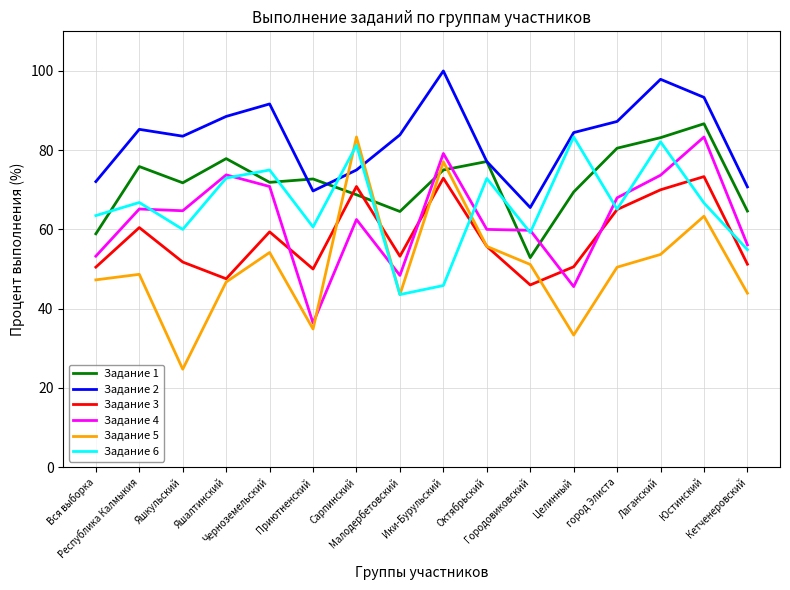

What is the smallest value displayed?

24.7